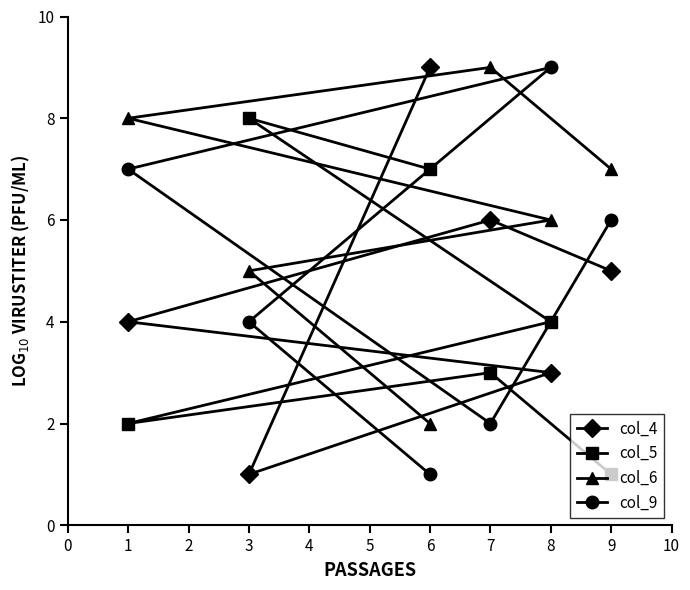

What is the difference between the highest and lowest values at 3?

7